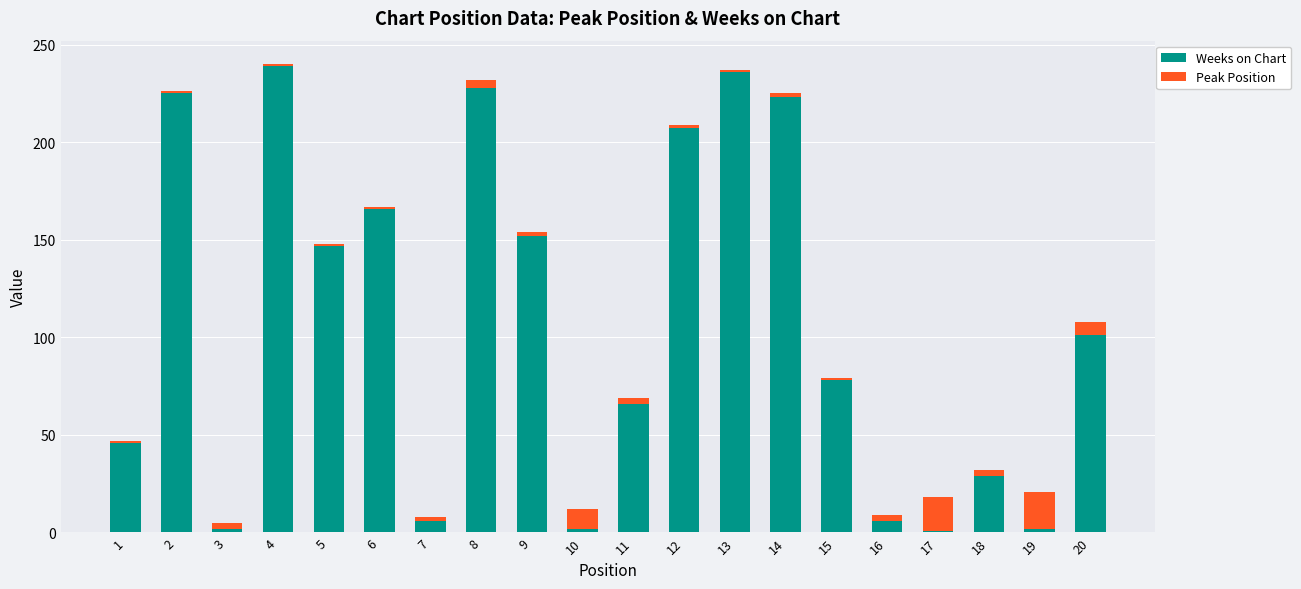

What is the maximum value for Weeks on Chart?

239